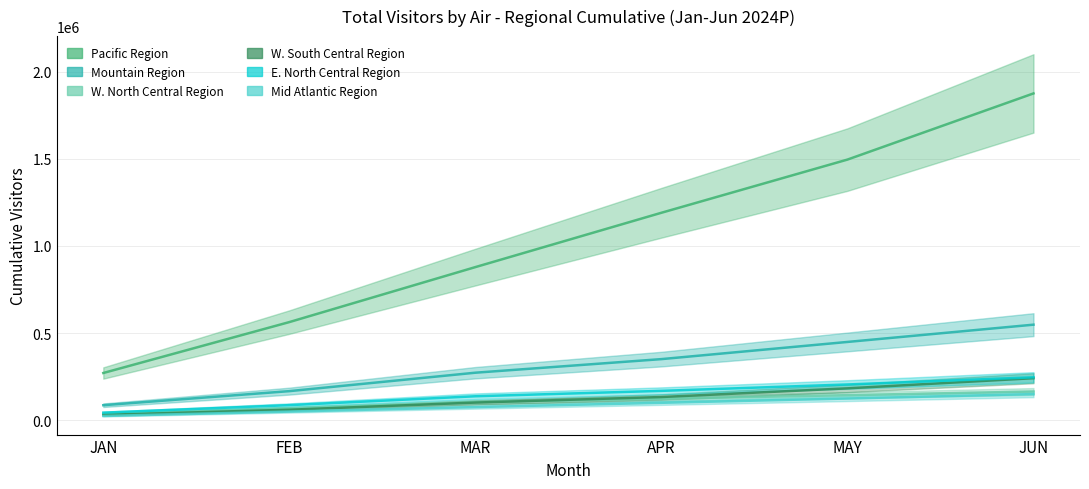

What is the highest value of the Mountain Region series?

547873.1